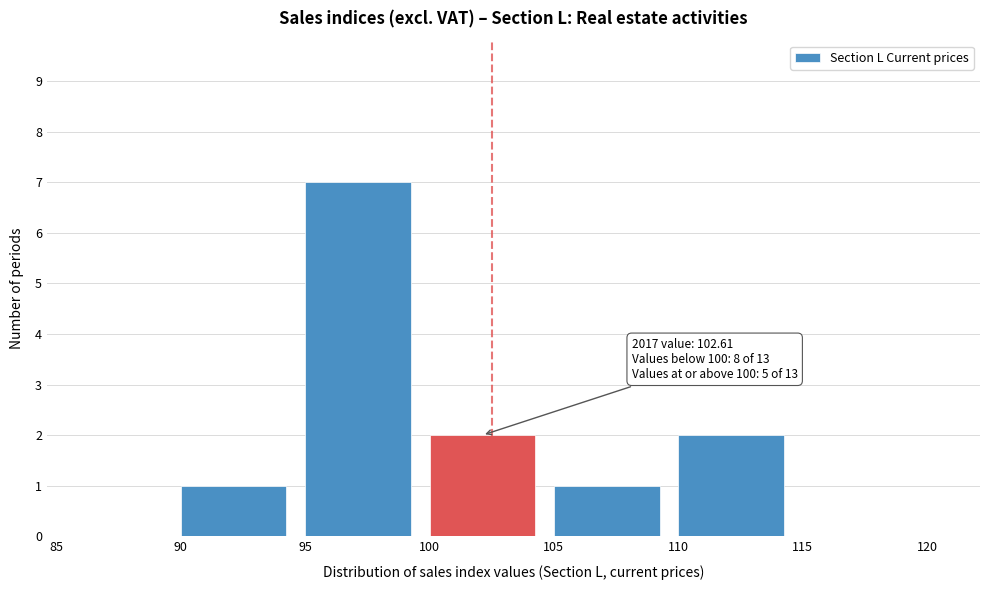

Reading left to right, transcribe all the data shown in this chart.

85=0	90=1	95=7	100=2	105=1	110=2	115=0